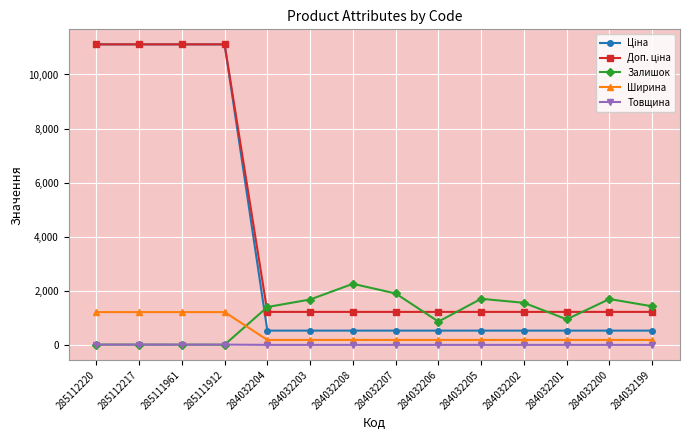

True or false: Залишок and Ширина cross at least once.

True